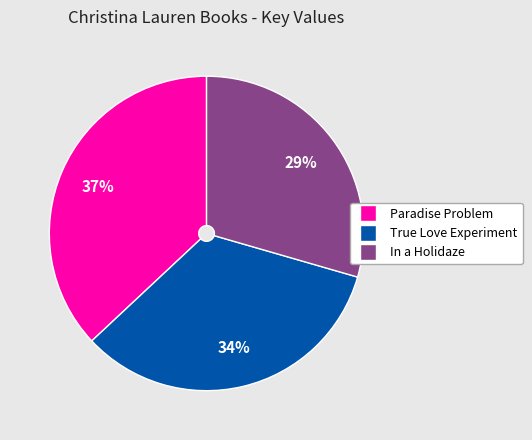

To the nearest percent, what is the difference between the True Love Experiment and Paradise Problem slice percentages?

3%